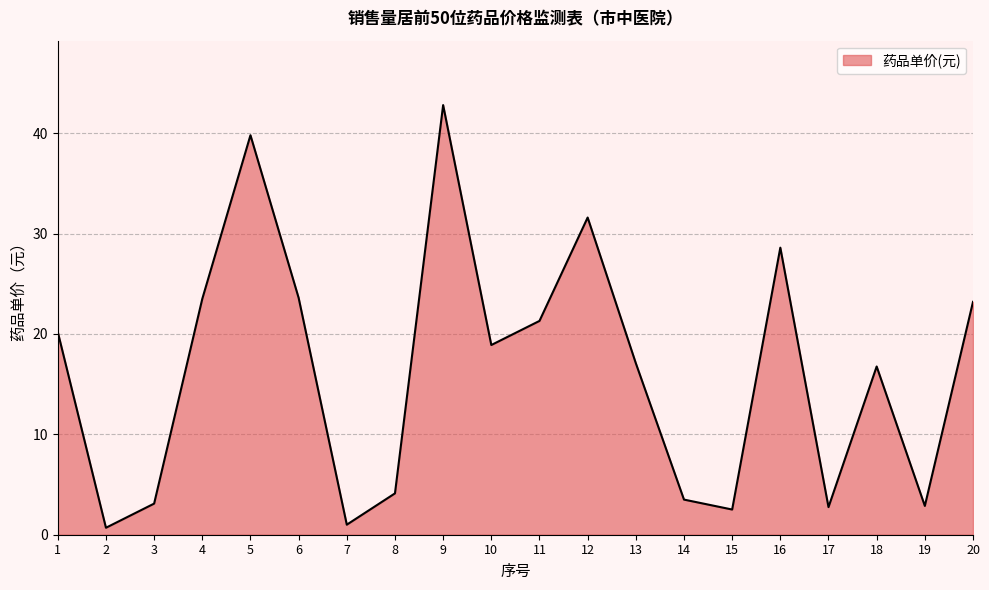

How many categories are shown in the chart?

20